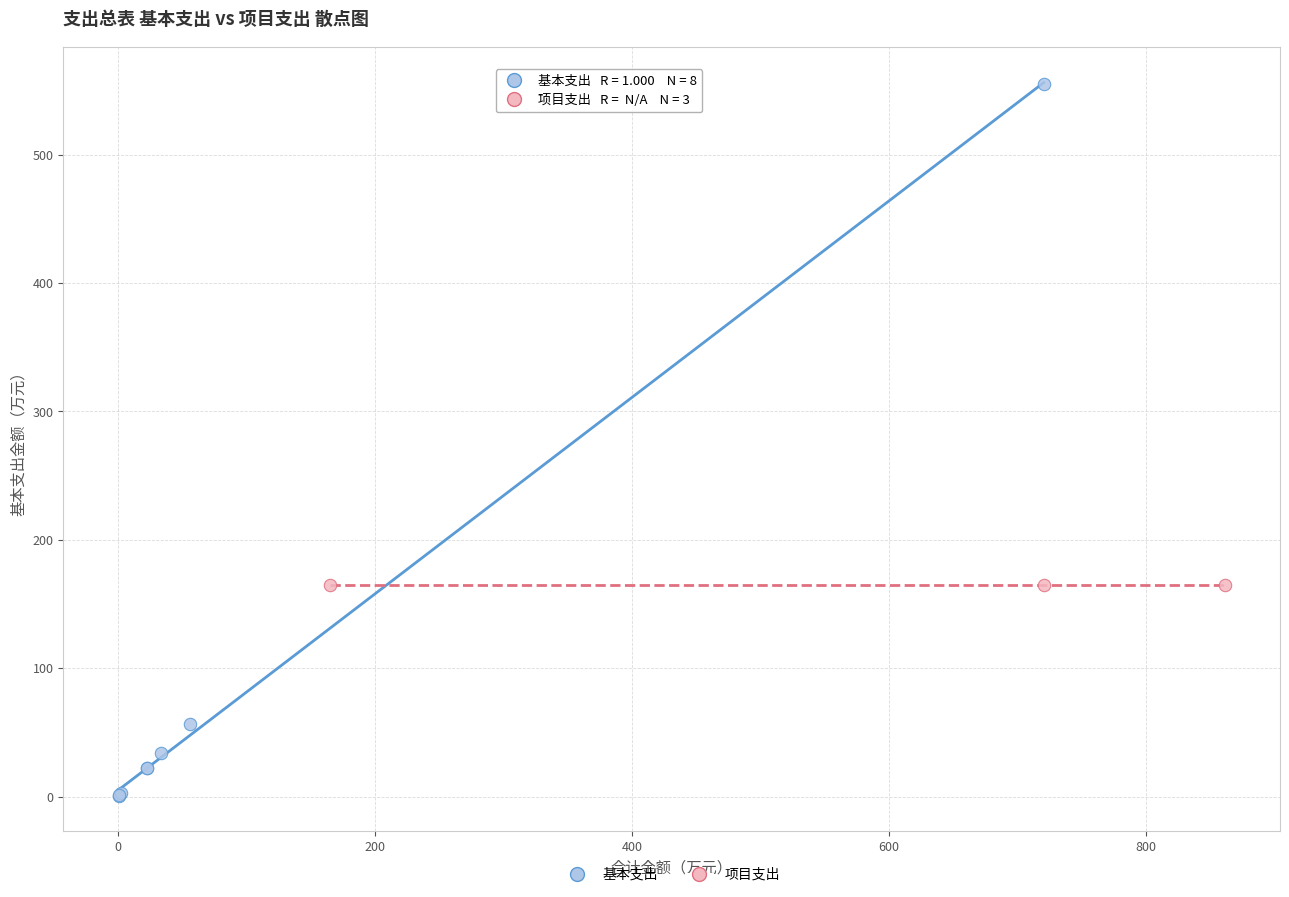

Which series reaches the maximum Y coordinate?

基本支出